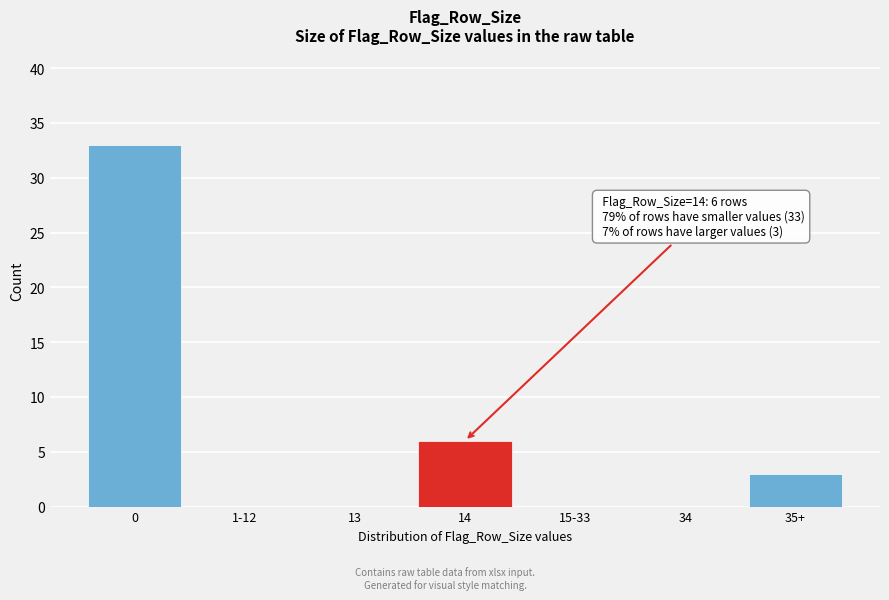

Reading left to right, list all the values displayed in this chart.

0=33	1-12=0	13=0	14=6	15-33=0	34=0	35+=3